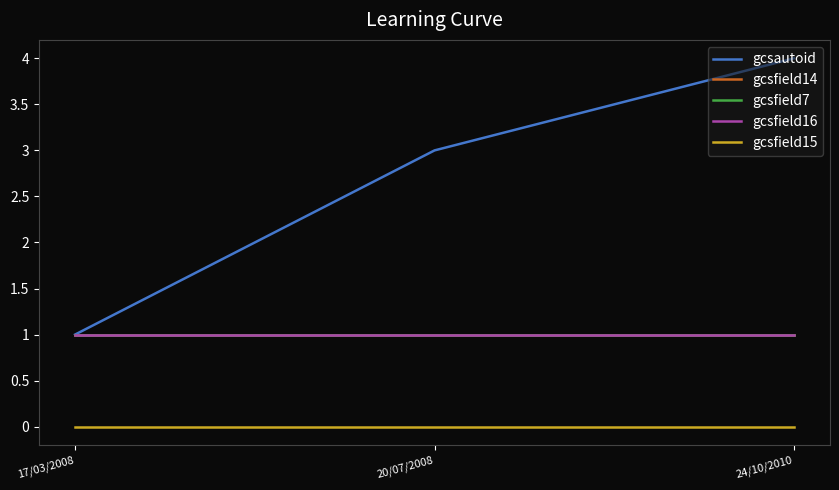

Rank the series by their maximum value, from lowest to highest.

gcsfield15, gcsfield14, gcsfield7, gcsfield16, gcsautoid